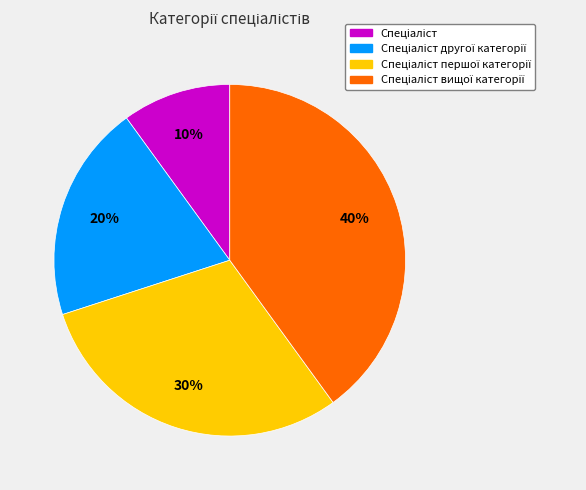

Is there any slice that represents more than half of the pie?

No